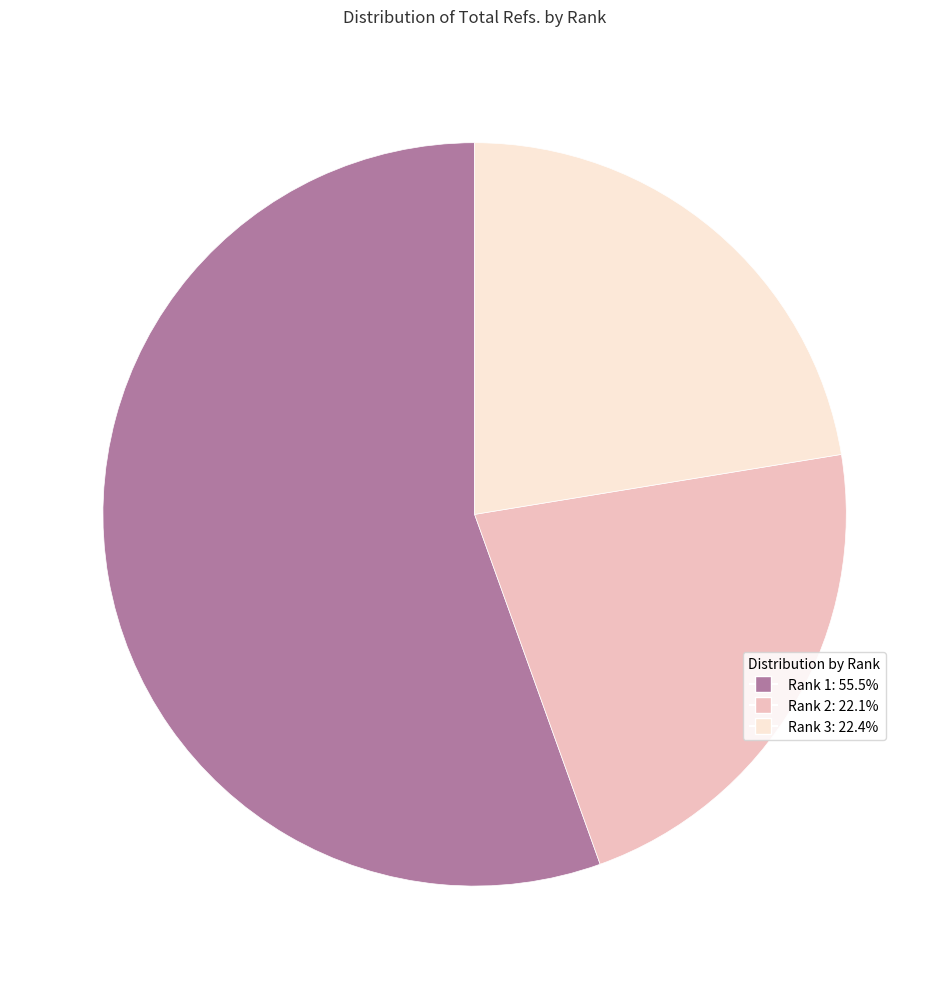

Does any single category account for the majority?

Yes